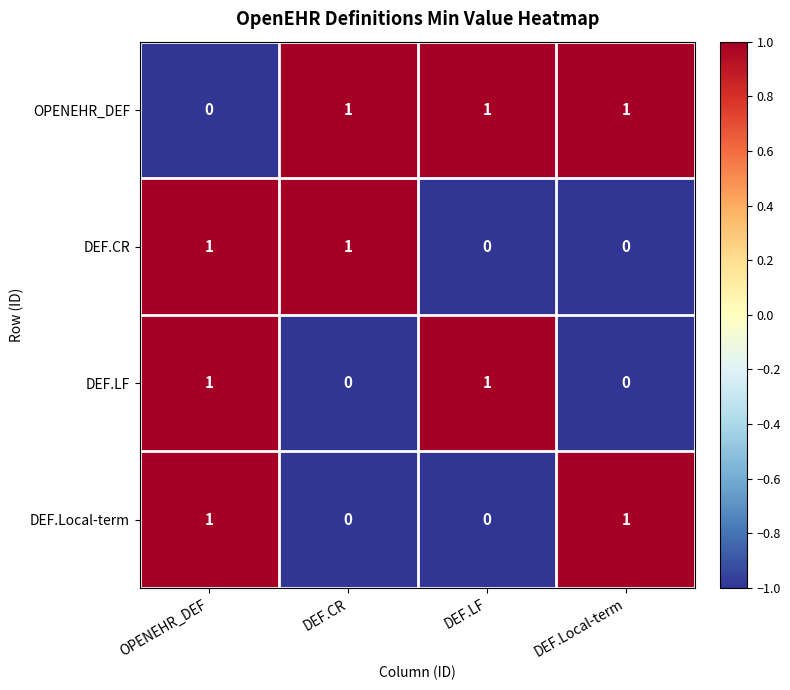

Reading right to left, extract all data points from this chart.

OPENEHR_DEF: 1	1	1	0
DEF.CR: 0	0	1	1
DEF.LF: 0	1	0	1
DEF.Local-term: 1	0	0	1